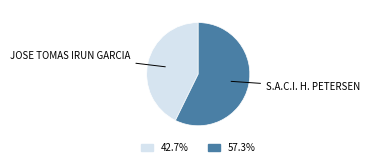

Between S.A.C.I. H. PETERSEN and JOSE TOMAS IRUN GARCIA, which is larger?

S.A.C.I. H. PETERSEN